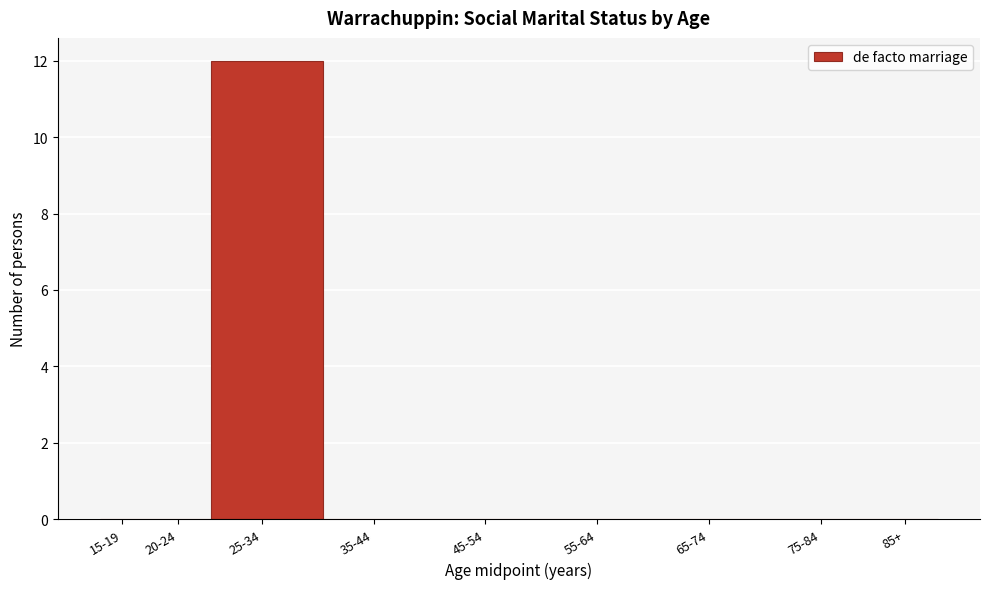

Reading right to left, what are all the values shown in this chart?

85+=0	75-84=0	65-74=0	55-64=0	45-54=0	35-44=0	25-34=12	20-24=0	15-19=0